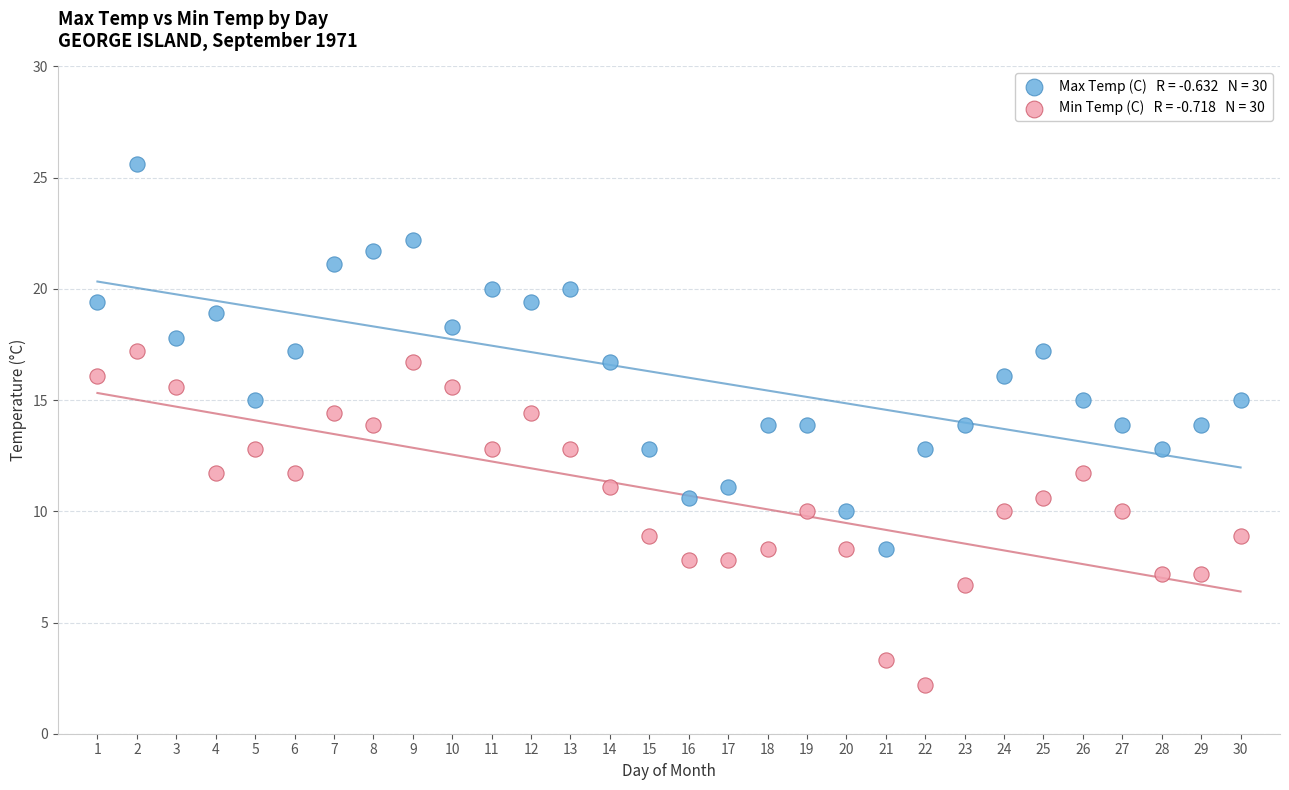

Across all data points, what is the range of X values (max minus min)?

29.0